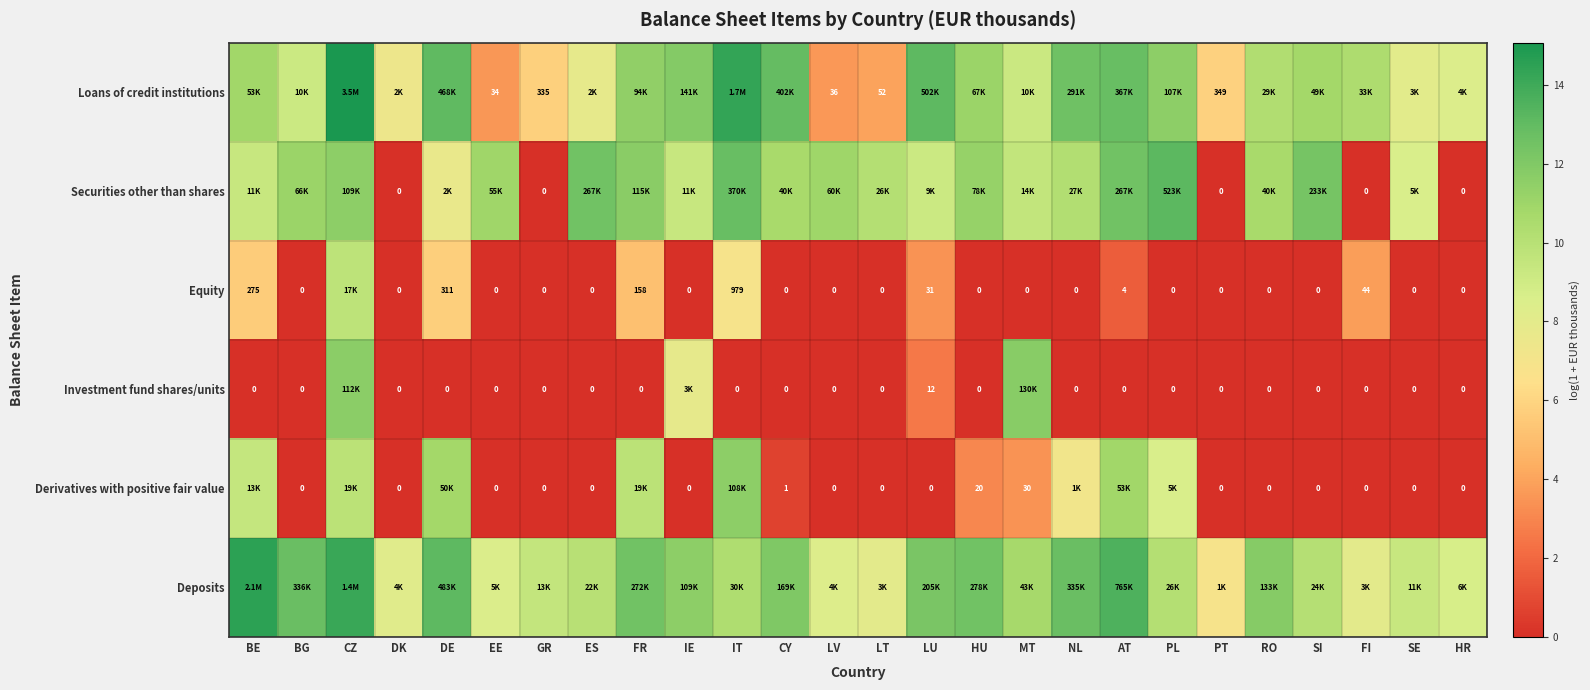

Which has a higher value, GR or BE?

BE